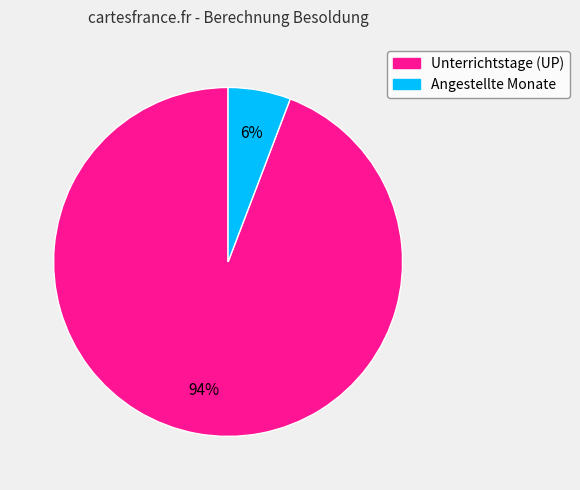

To the nearest percent, what is the combined percentage of Unterrichtstage (UP) and Angestellte Monate?

100%